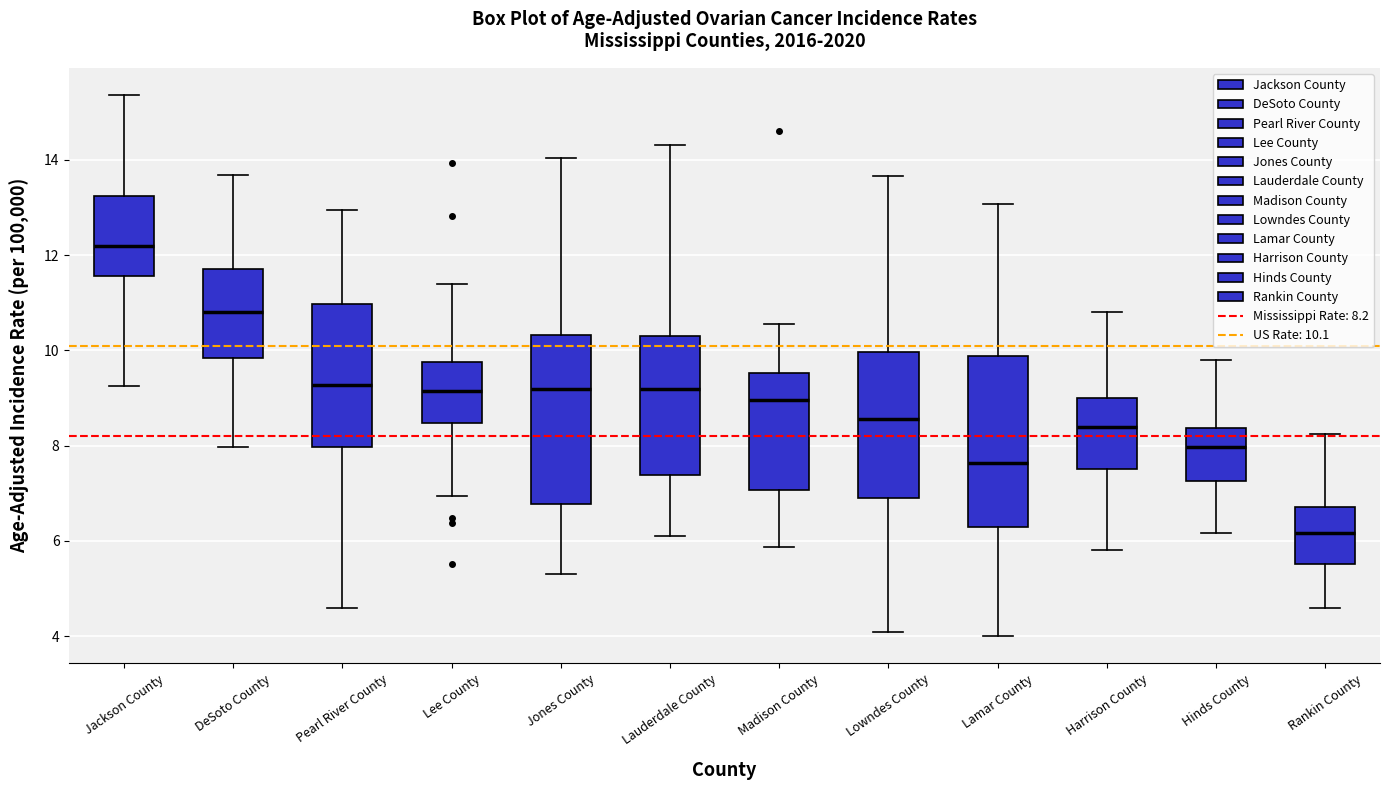

Reading left to right, read every box against the y-axis: the position of its median line, the range the box covers, and the ends of its whiskers. The values are not printed on the chart, so give them approximately, as read against the axis.

Jackson County: median 12.2, box 11.6 to 13.2, whiskers 9.2 to 15.4
DeSoto County: median 10.8, box 9.8 to 11.8, whiskers 8.0 to 13.6
Pearl River County: median 9.2, box 8.0 to 11.0, whiskers 4.6 to 13.0
Lee County: median 9.2, box 8.4 to 9.8, whiskers 7.0 to 11.4
Jones County: median 9.2, box 6.8 to 10.4, whiskers 5.4 to 14.0
Lauderdale County: median 9.2, box 7.4 to 10.4, whiskers 6.0 to 14.4
Madison County: median 9.0, box 7.0 to 9.6, whiskers 5.8 to 10.6
Lowndes County: median 8.6, box 7.0 to 10.0, whiskers 4.0 to 13.6
Lamar County: median 7.6, box 6.2 to 9.8, whiskers 4.0 to 13.0
Harrison County: median 8.4, box 7.6 to 9.0, whiskers 5.8 to 10.8
Hinds County: median 8.0, box 7.2 to 8.4, whiskers 6.2 to 9.8
Rankin County: median 6.2, box 5.6 to 6.8, whiskers 4.6 to 8.2